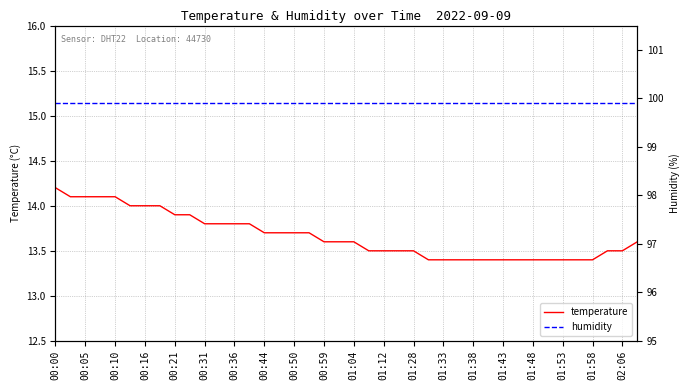

Is this an area chart (filled region under the line)?

No